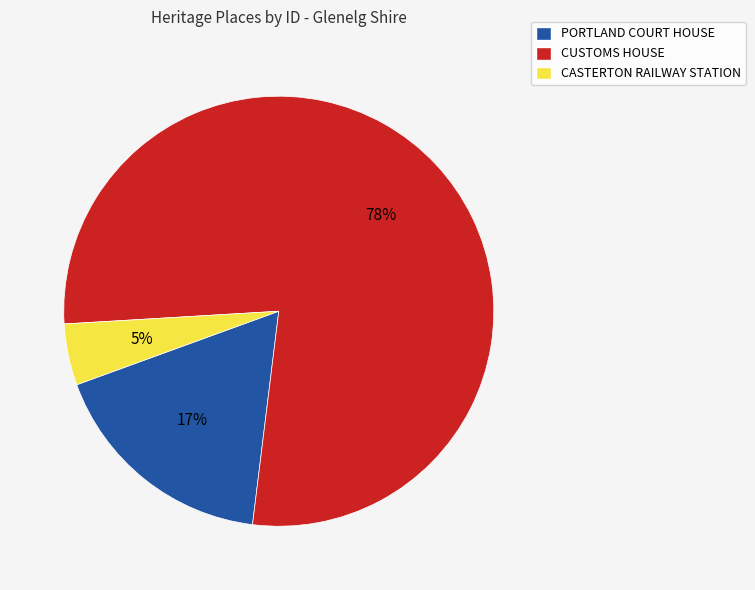

The CASTERTON RAILWAY STATION slice represents 5% of the pie. True or false?

True